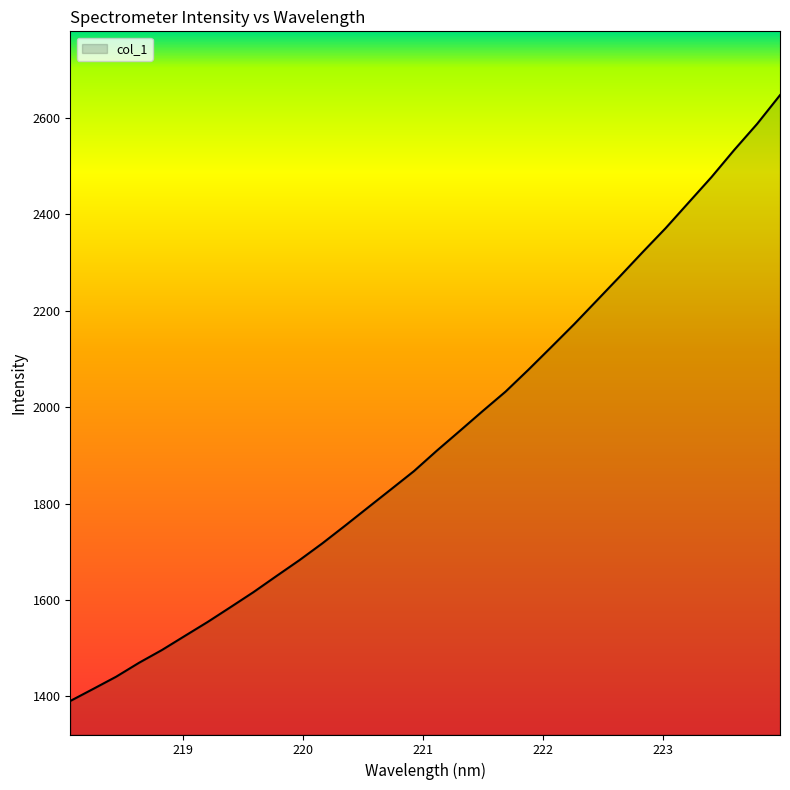

What is the minimum value shown in the chart?

1390.7